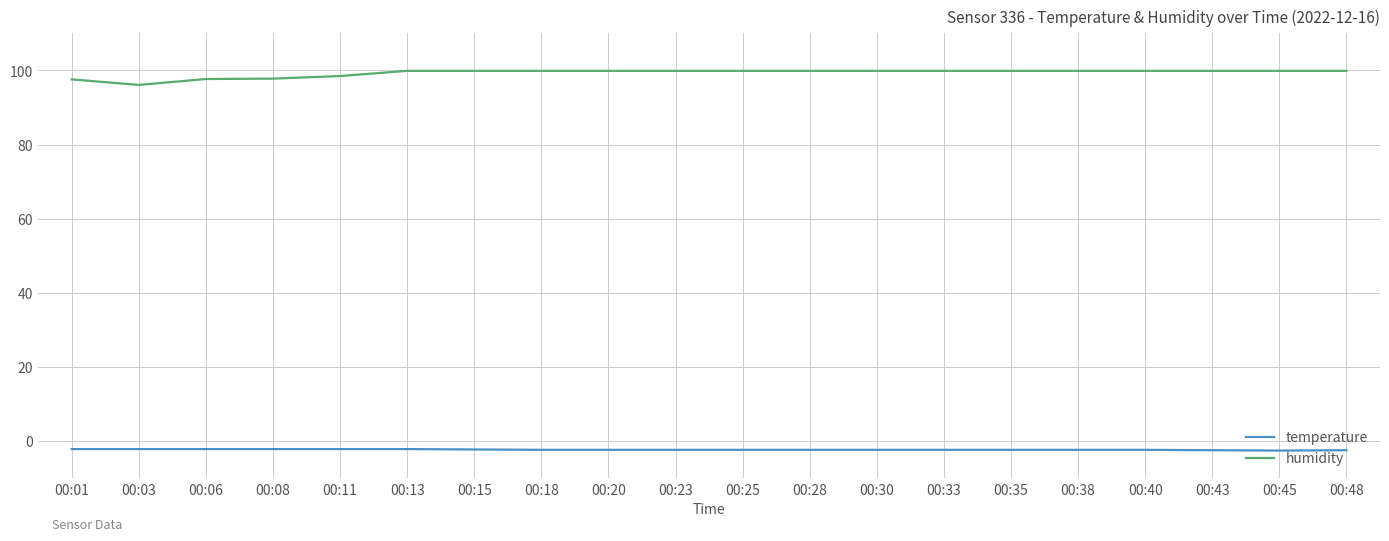

At how many categories does at least one series exceed 21?

20